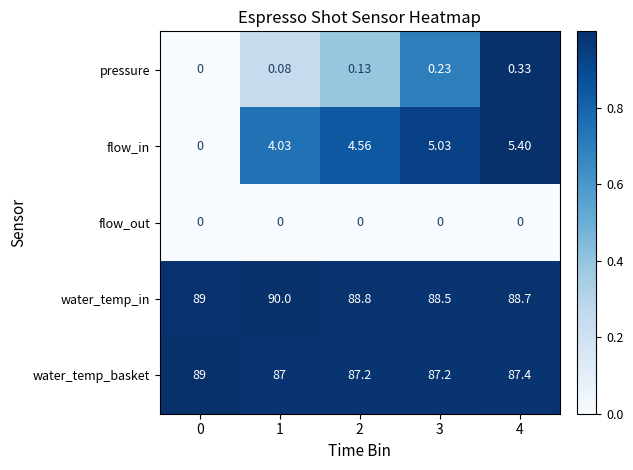

What is the total value across all series at 2?

180.7